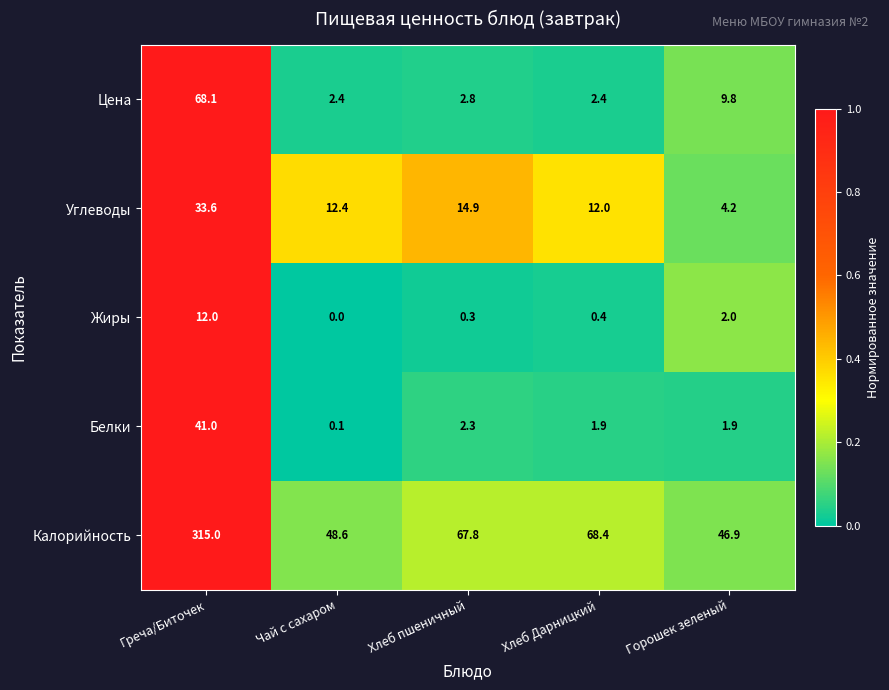

Is it true that Жиры equals 2.0 at Горошек зеленый?

True